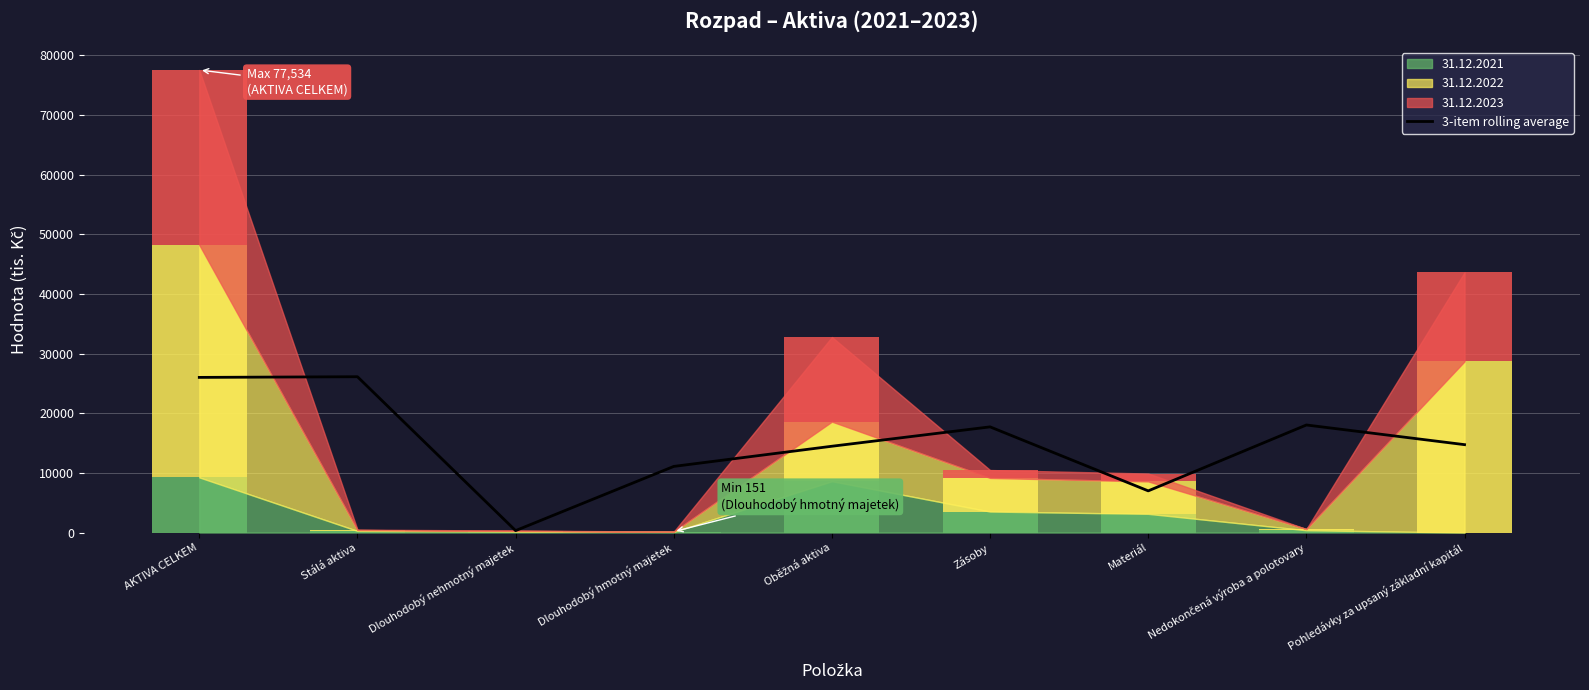

What is the label of the 7th bar from the left?

Materiál